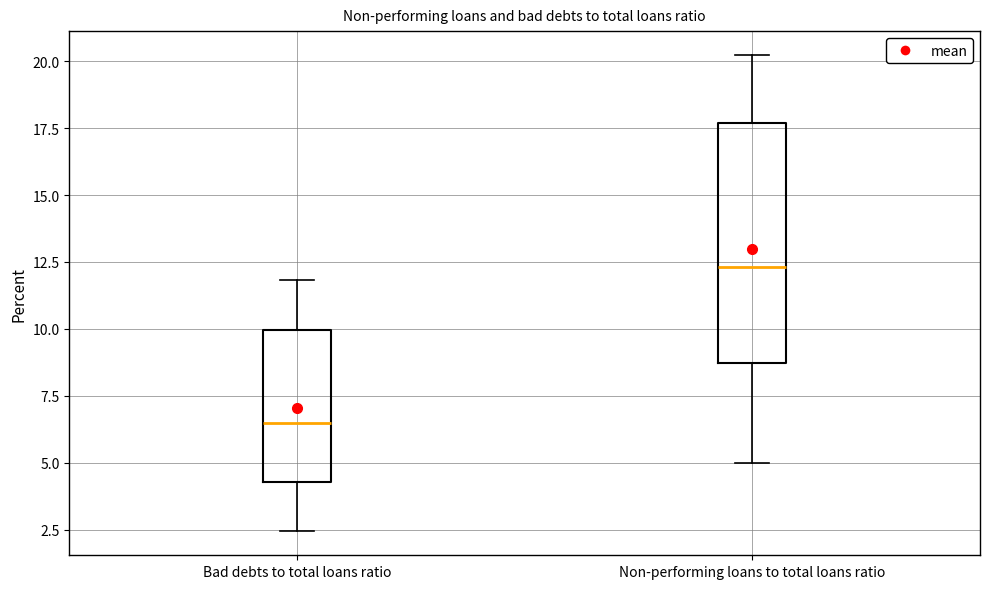

Which box's median line is the lowest?

Bad debts to total loans ratio